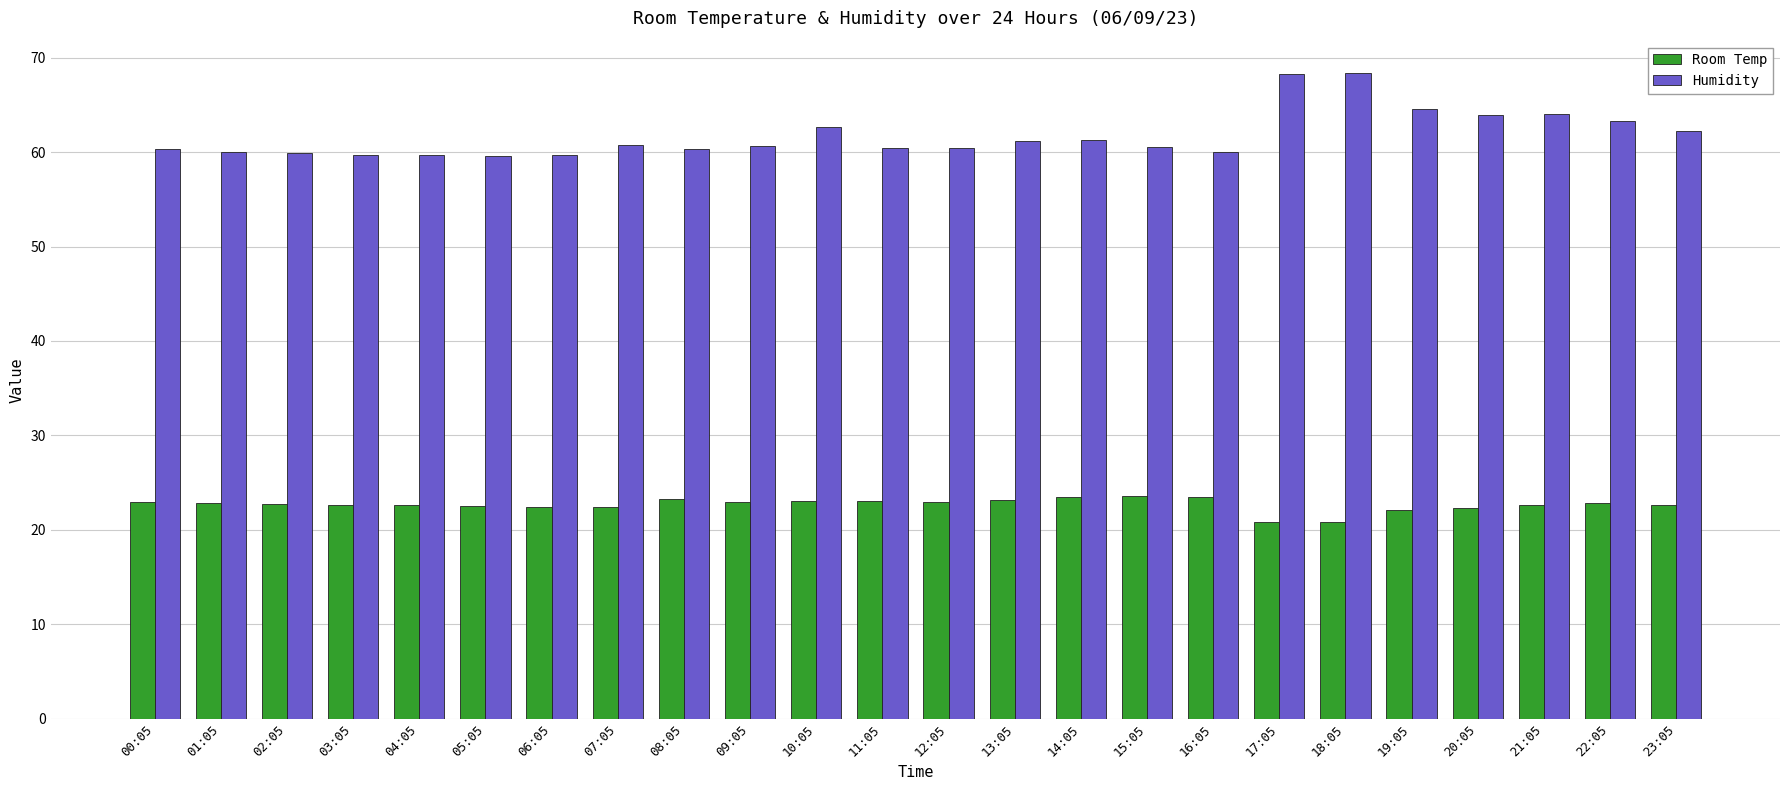

What is the label of the 21st bar from the right?

03:05